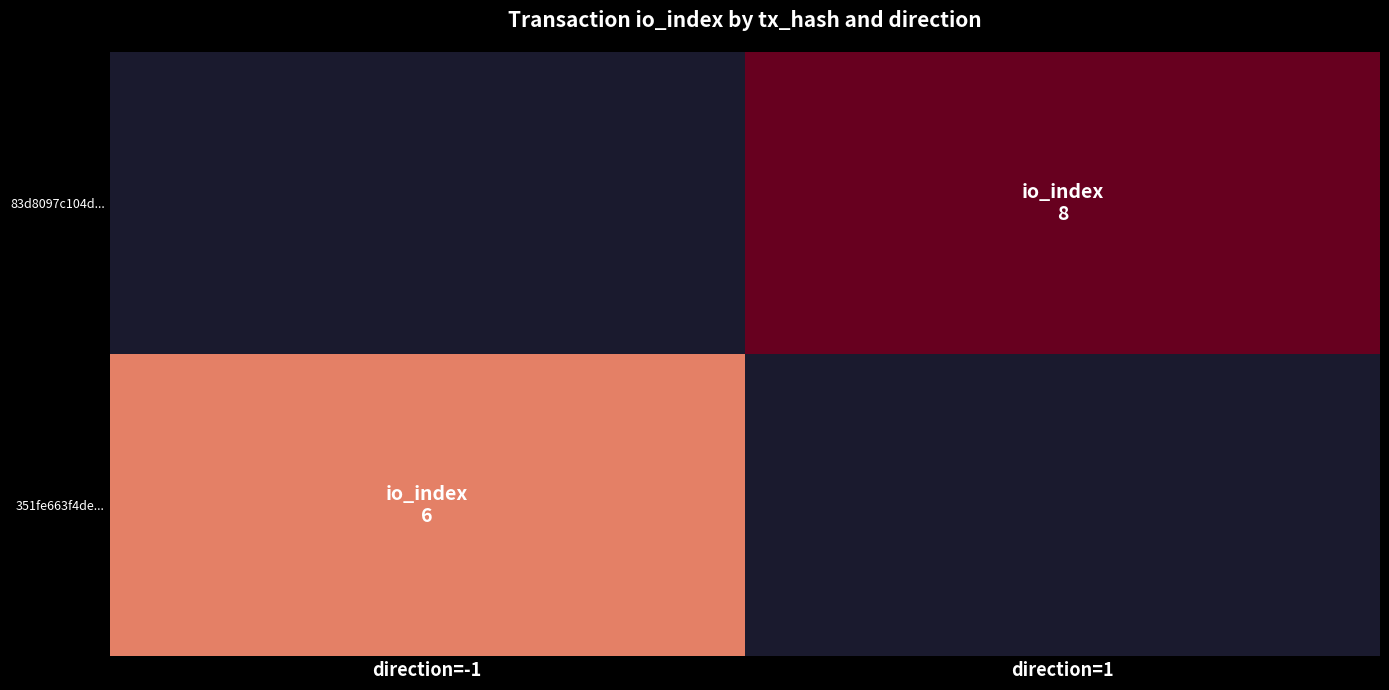

Which series has the largest total across all categories?

83d8097c104db553ce93d3153314589c24177e9